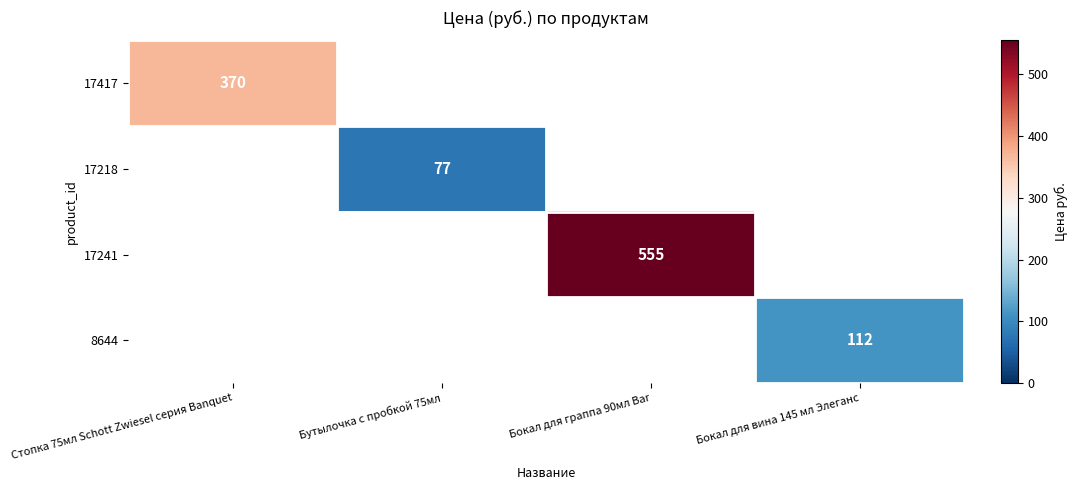

Is the value of 17417 at Стопка 75мл Schott Zwiesel серия Banquet greater than the value of 17218 at Бокал для граппа 90мл Bar?

No